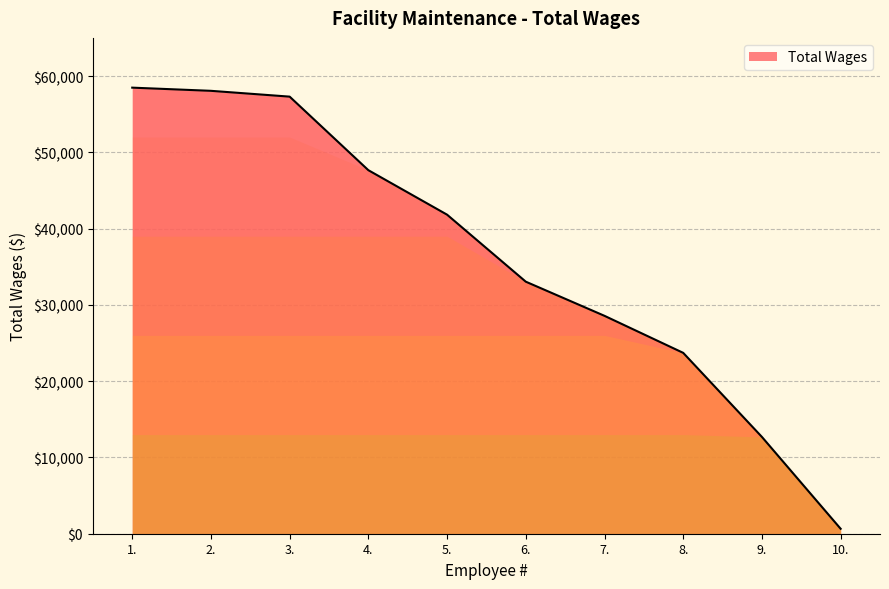

What is the ratio of the value at 1. to the value at 3.?

1.0